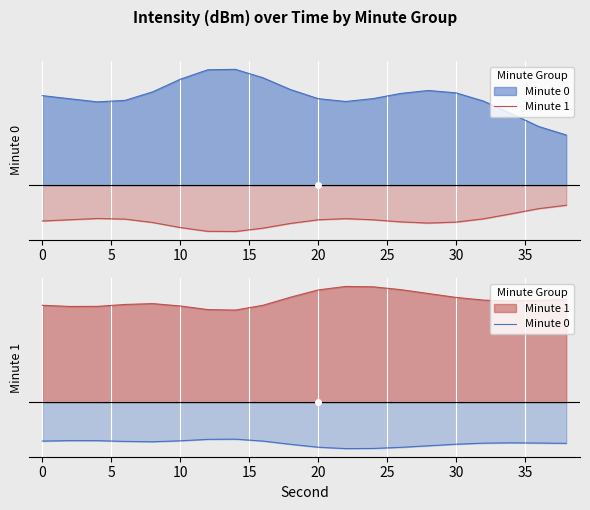

Reading left to right, what are all the values shown in this chart?

Minute 1: -0.1	-0.1	-0.1	-0.1	-0.2	-0.2	-0.2	-0.2	-0.2	-0.2	-0.1	-0.1	-0.1	-0.2	-0.2	-0.2	-0.1	-0.1	-0.1	-0.1
Minute 0: -0.2	-0.2	-0.2	-0.2	-0.2	-0.2	-0.2	-0.2	-0.2	-0.3	-0.3	-0.3	-0.3	-0.3	-0.3	-0.3	-0.2	-0.2	-0.2	-0.2